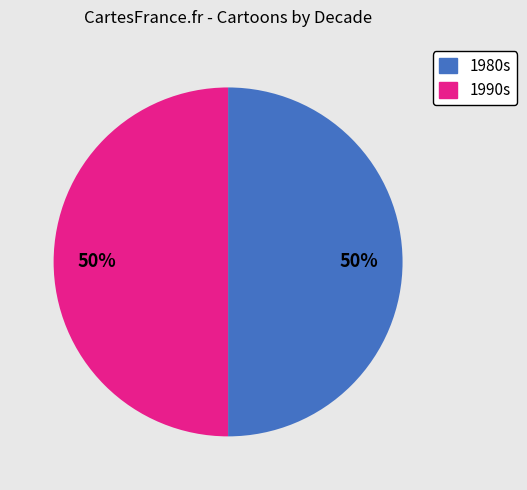

Do 1980s and 1990s together represent more than half of the pie?

Yes